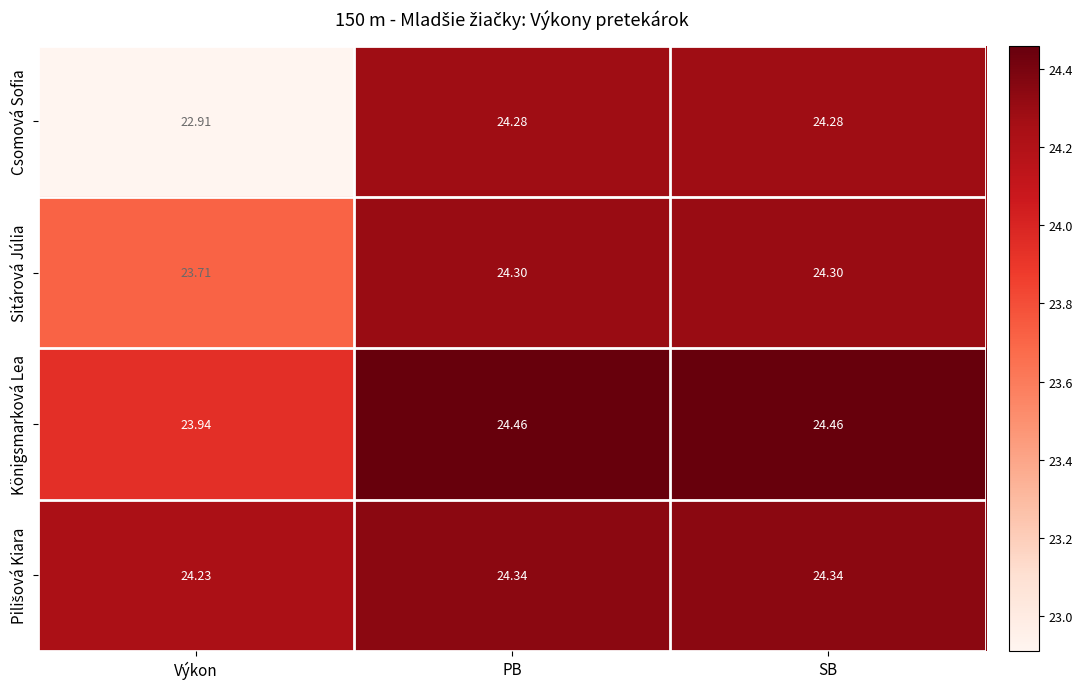

Is the value of Königsmarková Lea at SB greater than the value of Csomová Sofia at PB?

Yes